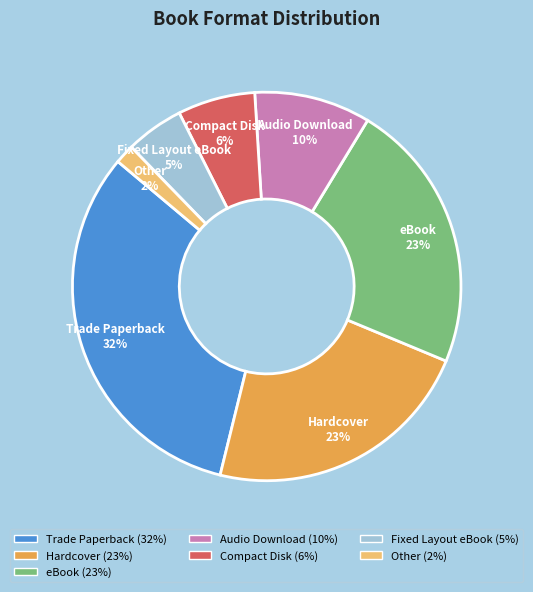

The Trade Paperback slice represents 22% of the pie. True or false?

False